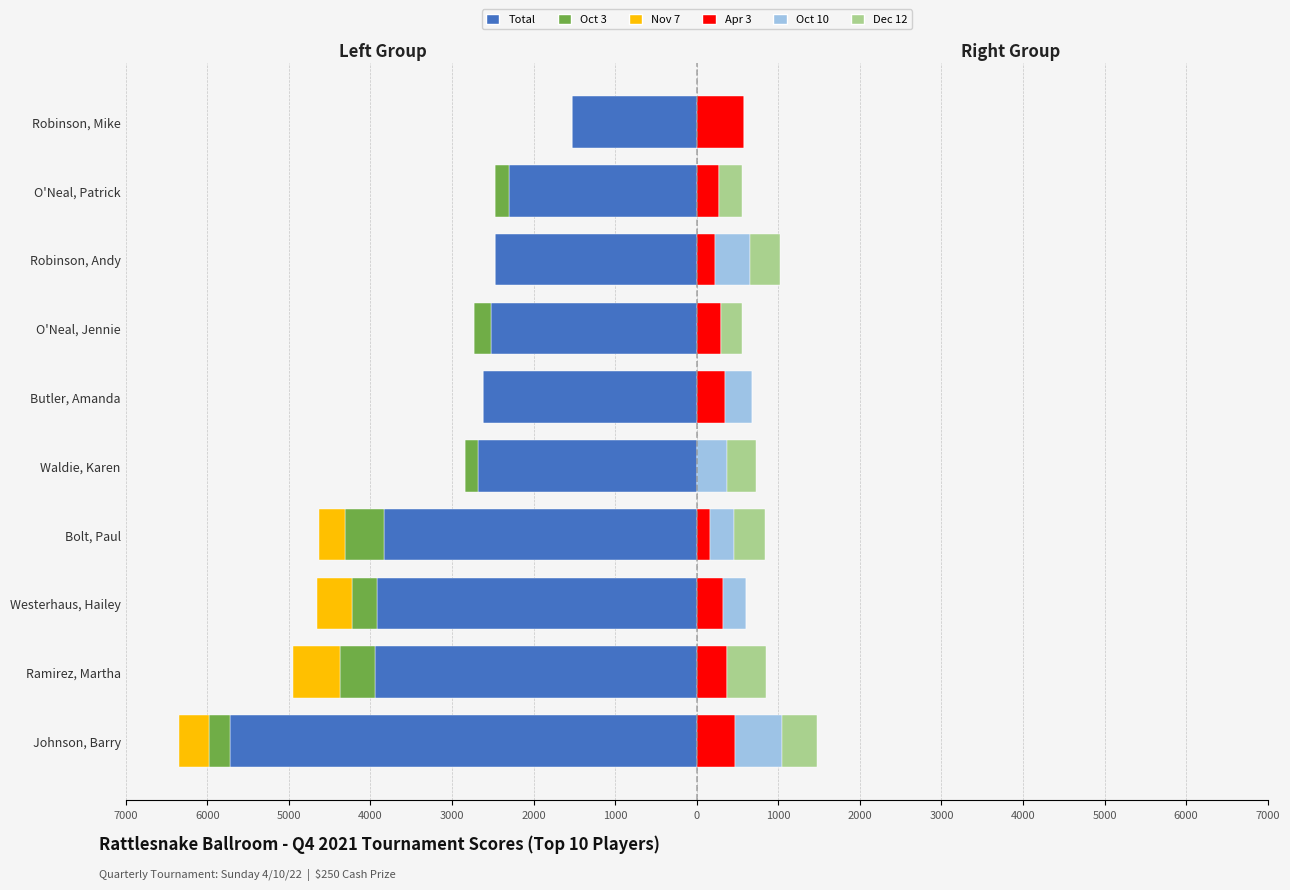

Which series has the largest range (max minus min)?

Total